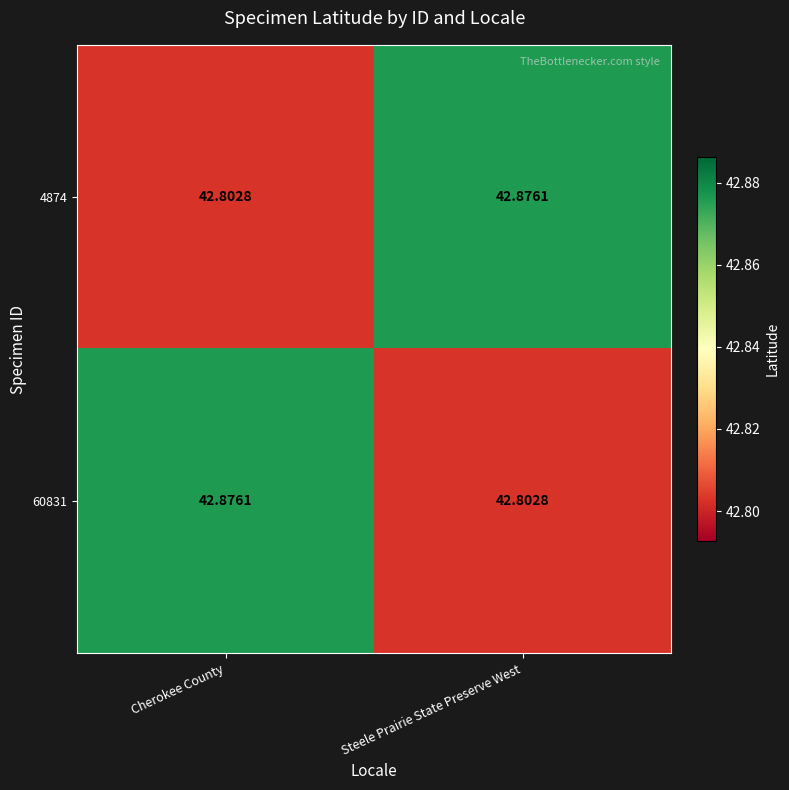

What is the total value across all series at Cherokee County?

85.7